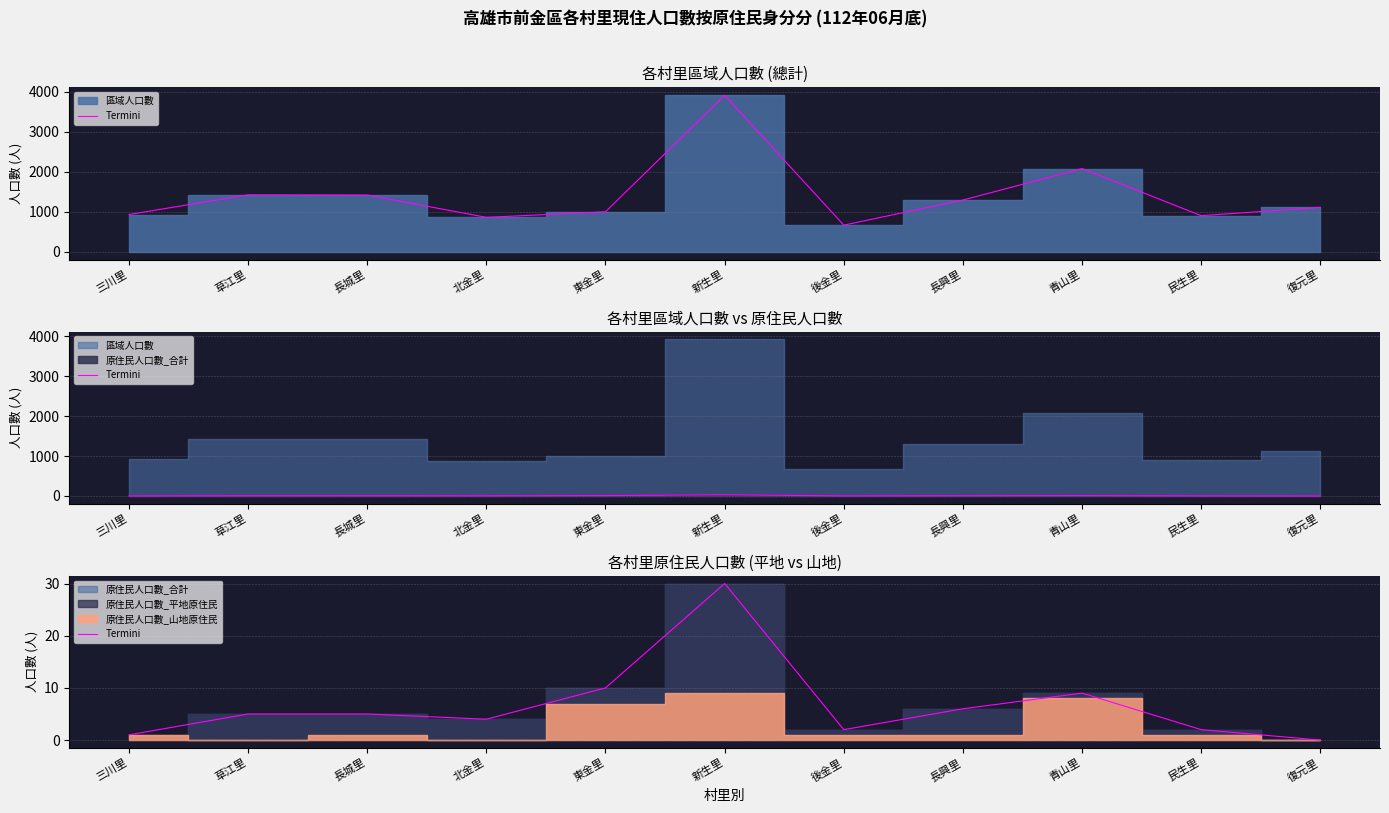

The chart shows a value of 30 at 新生里. True or false?

True